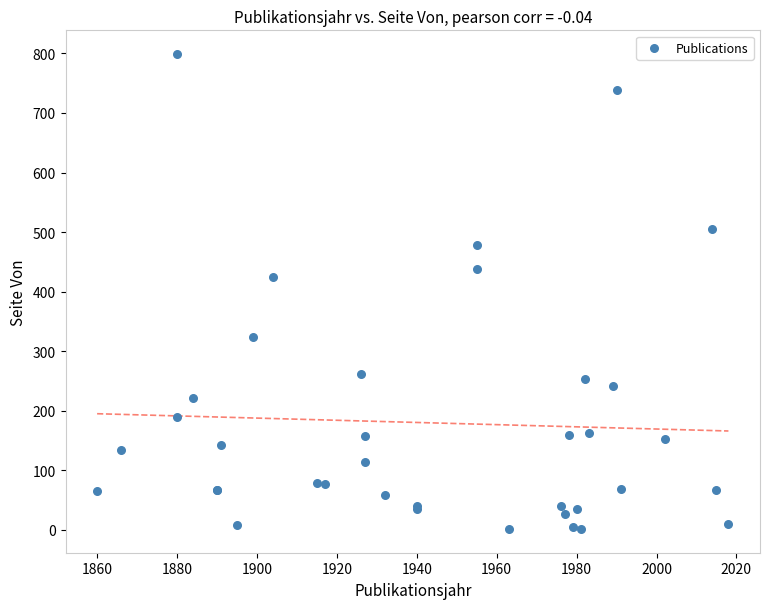

What Y value in the scatter plot is closest to 400?

425